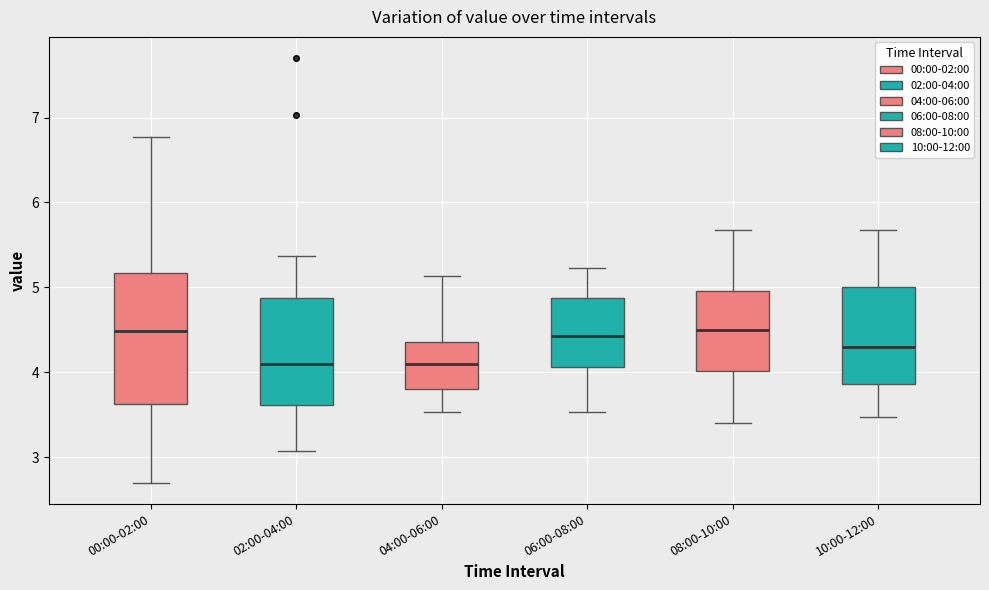

Reading left to right, read every box against the y-axis: the position of its median line, the range the box covers, and the ends of its whiskers. The values are not printed on the chart, so give them approximately, as read against the axis.

00:00-02:00: median 4.5, box 3.6 to 5.2, whiskers 2.7 to 6.8
02:00-04:00: median 4.1, box 3.6 to 4.9, whiskers 3.1 to 5.4
04:00-06:00: median 4.1, box 3.8 to 4.4, whiskers 3.5 to 5.1
06:00-08:00: median 4.4, box 4.1 to 4.9, whiskers 3.5 to 5.2
08:00-10:00: median 4.5, box 4.0 to 5.0, whiskers 3.4 to 5.7
10:00-12:00: median 4.3, box 3.9 to 5.0, whiskers 3.5 to 5.7